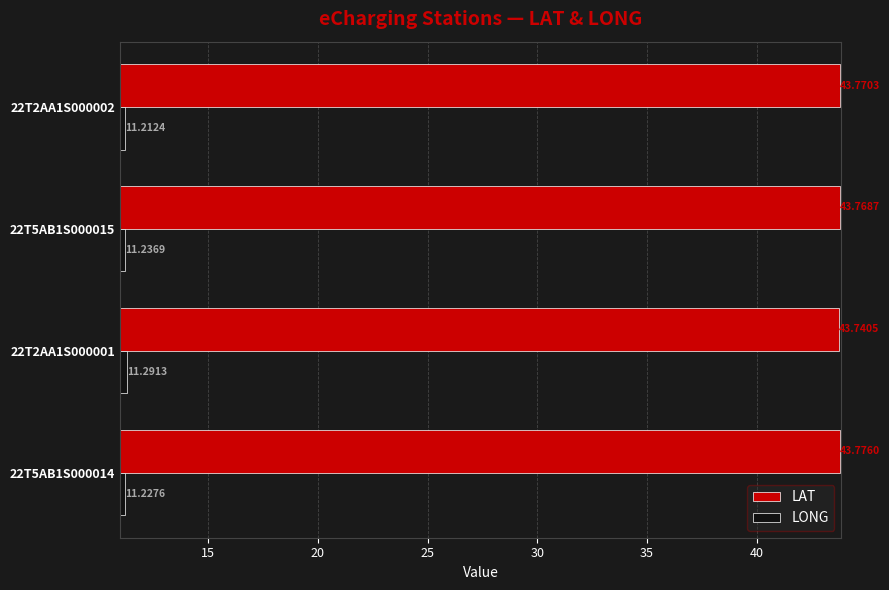

How many distinct data groups are displayed?

2